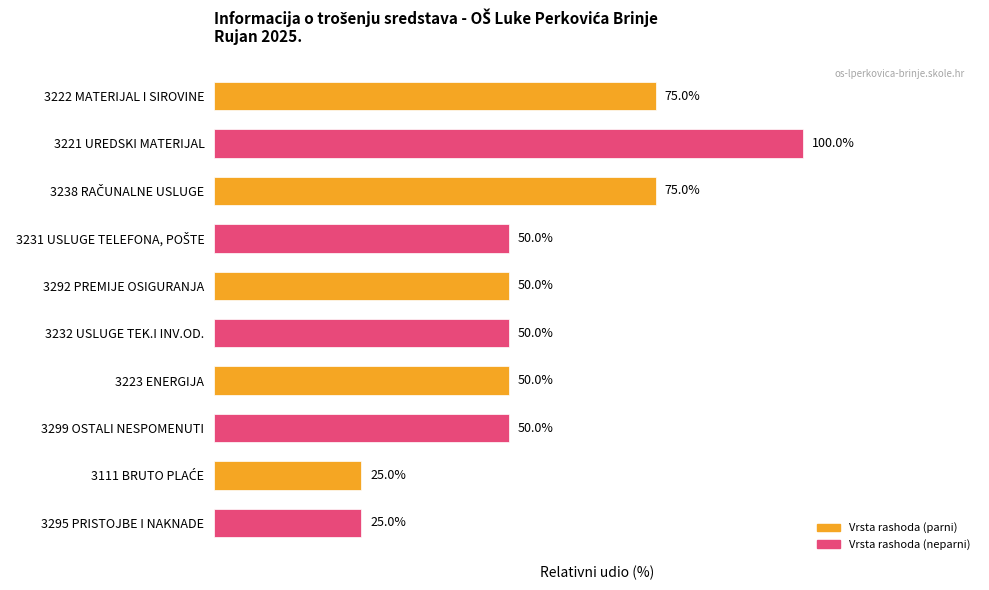

What is the label of the 2nd bar from the top?

3221 UREDSKI MATERIJAL